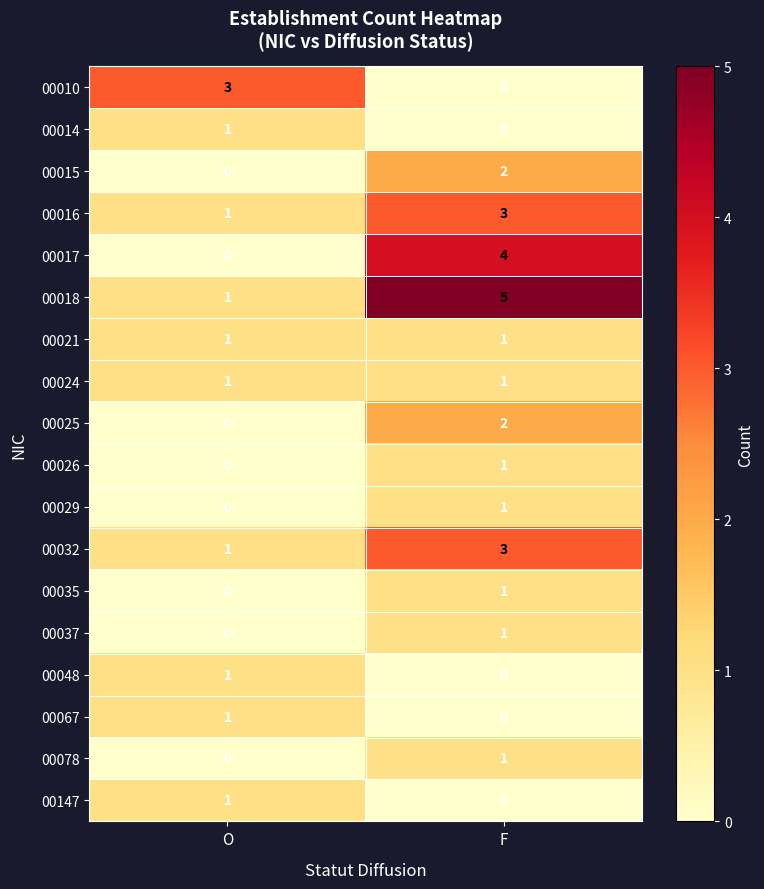

Rank the categories by 00029 value from highest to lowest.

F, O